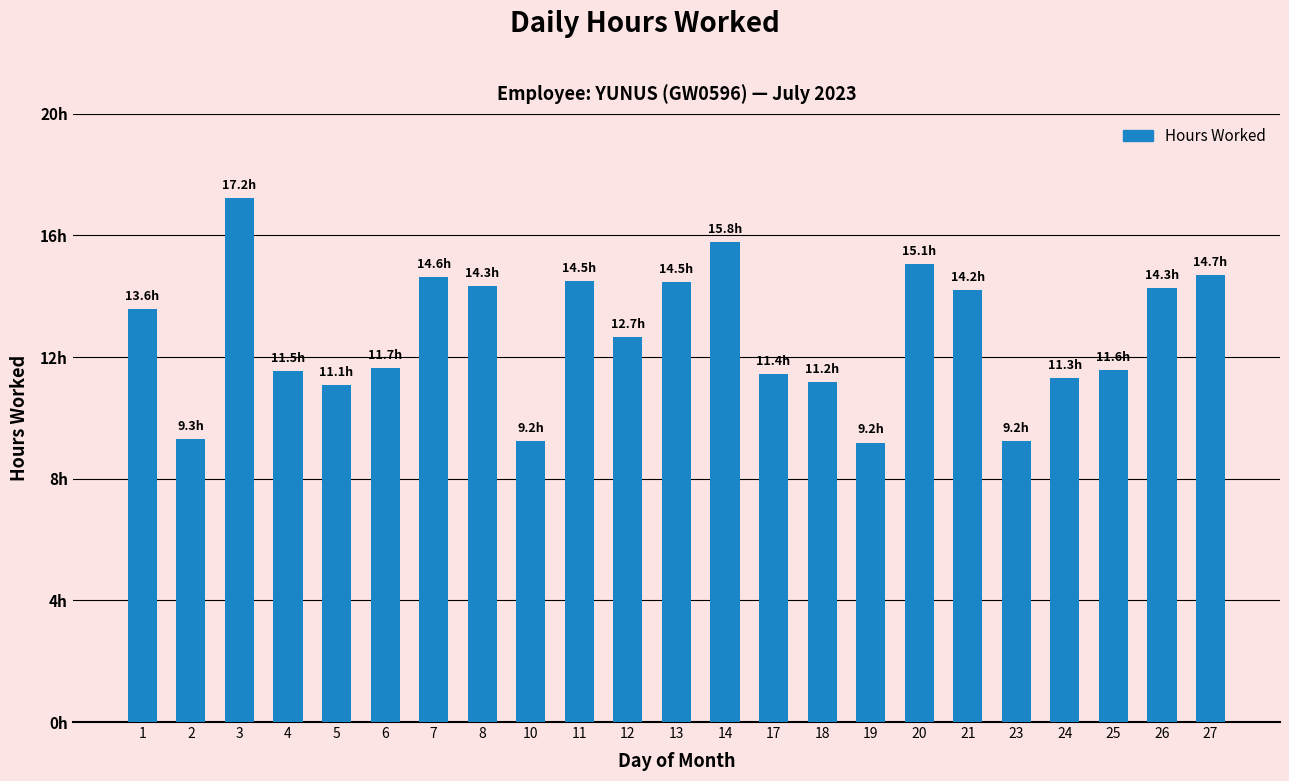

True or false: the data shows 14.2 at 21.

True